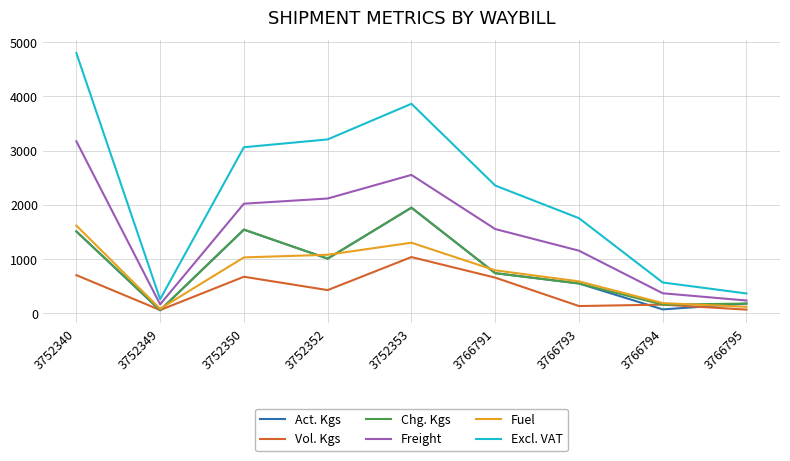

What is the approximate value of Fuel at 3752353?

1301.5